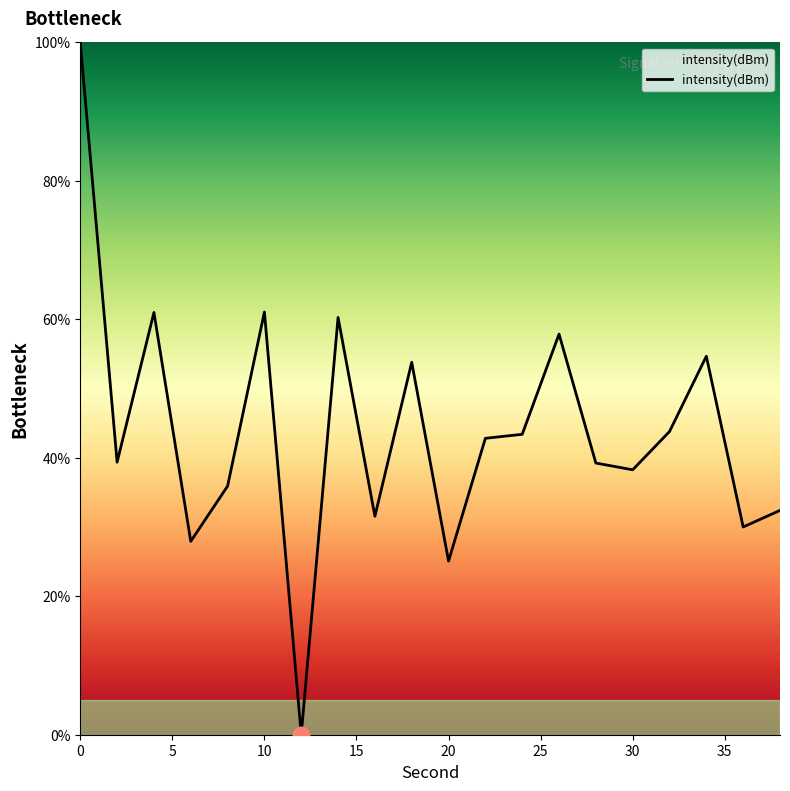

What is the difference between the maximum and minimum values?

100.0